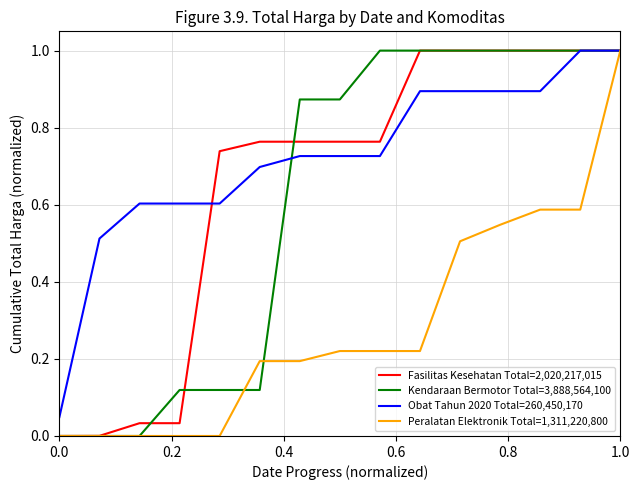

What is the maximum value shown in the chart?

1.0